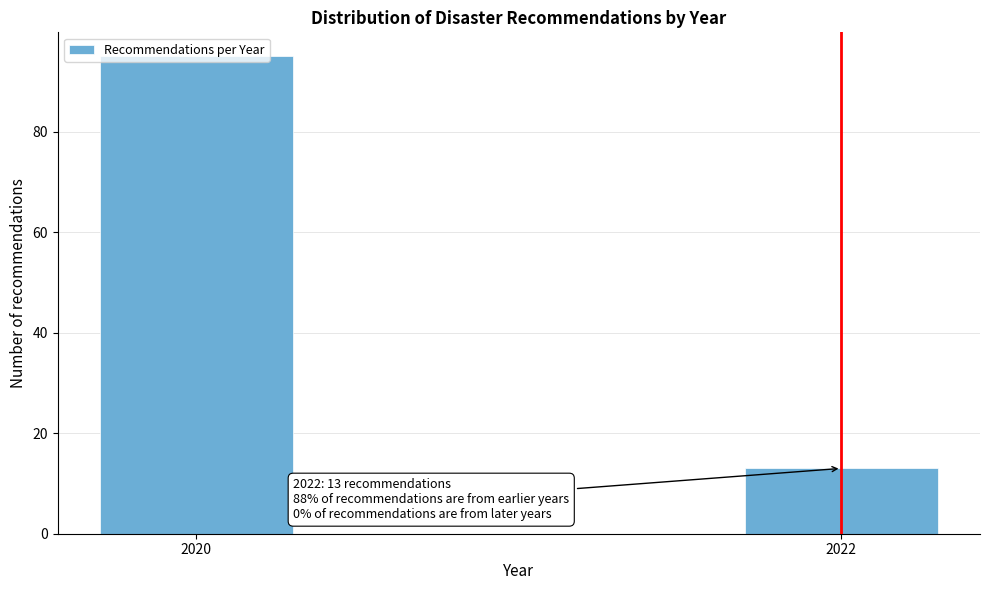

Rank the categories by value from lowest to highest.

2022, 2020